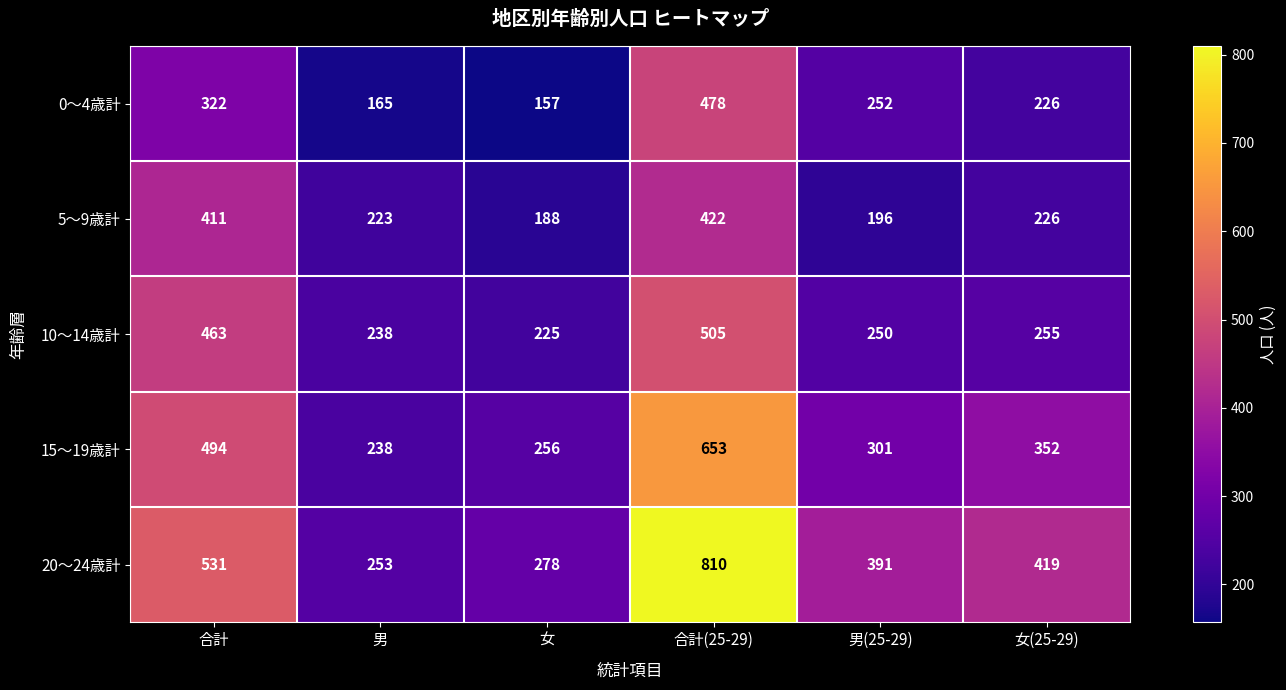

Reading right to left, extract all data points from this chart.

0～4歳計: 女(25-29)=226	男(25-29)=252	合計(25-29)=478	女=157	男=165	合計=322
5～9歳計: 女(25-29)=226	男(25-29)=196	合計(25-29)=422	女=188	男=223	合計=411
10～14歳計: 女(25-29)=255	男(25-29)=250	合計(25-29)=505	女=225	男=238	合計=463
15～19歳計: 女(25-29)=352	男(25-29)=301	合計(25-29)=653	女=256	男=238	合計=494
20～24歳計: 女(25-29)=419	男(25-29)=391	合計(25-29)=810	女=278	男=253	合計=531